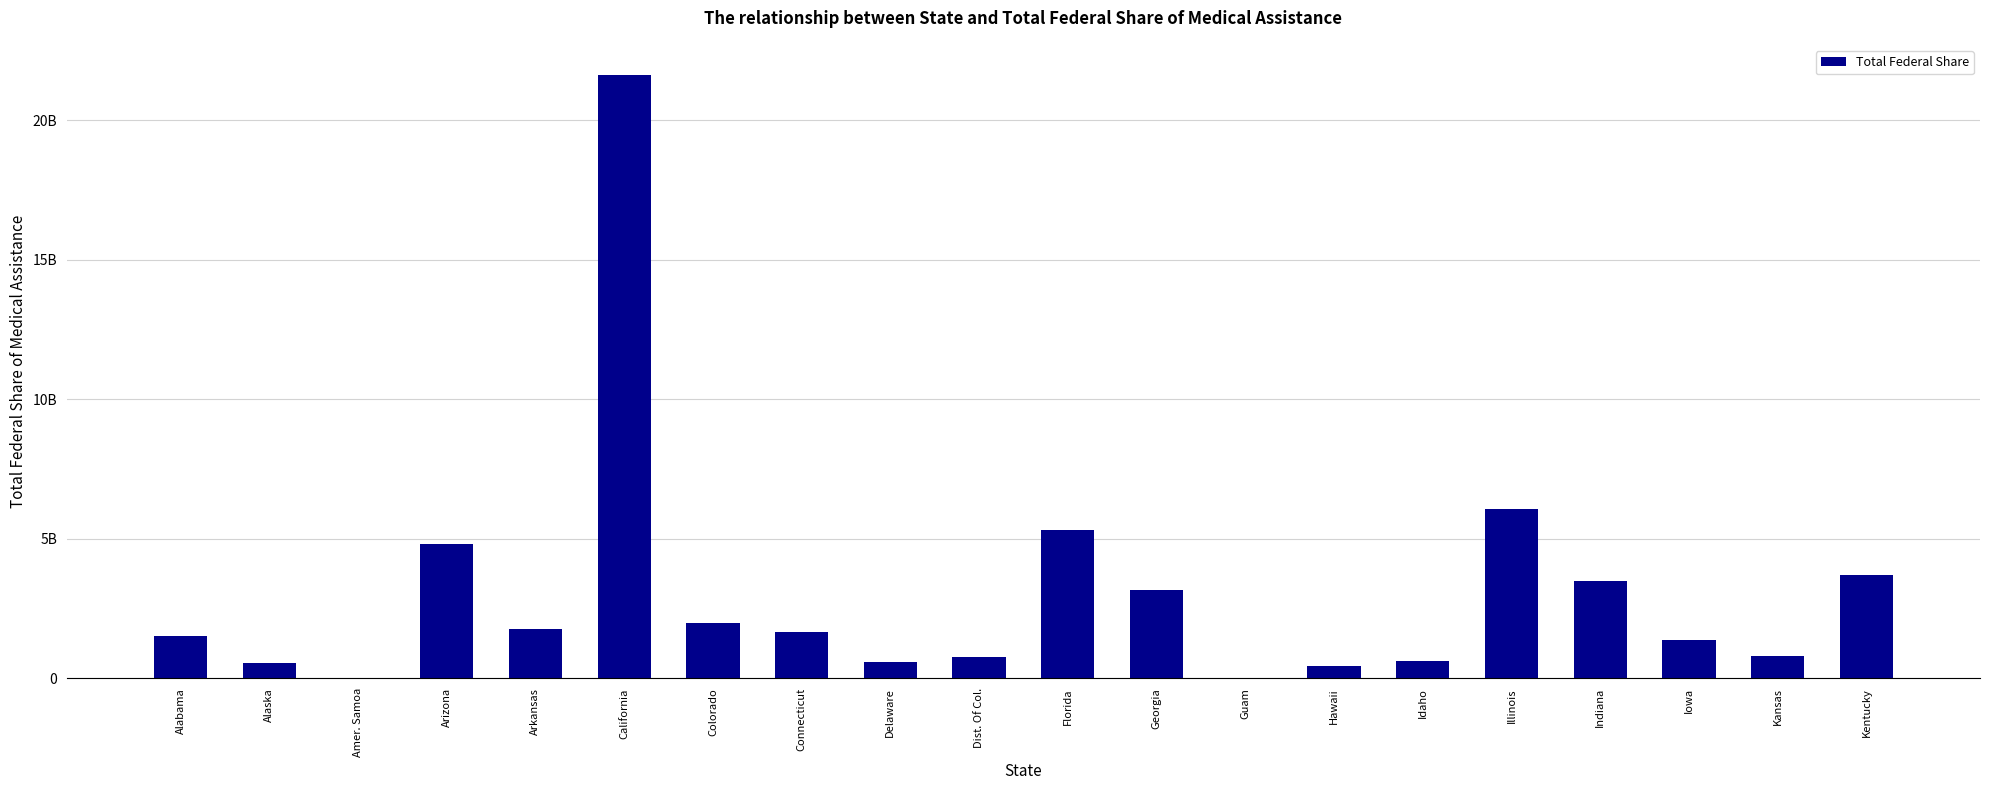

Reading left to right, list all the values displayed in this chart.

1527574356	549564847	12090265	4832273065	1781264781	21624671628	1991340792	1648934471	587006823	786284217	5313899014	3175569626	28062351	464725295	642135423	6077484869	3485156095	1364301749	816809733	3718001775